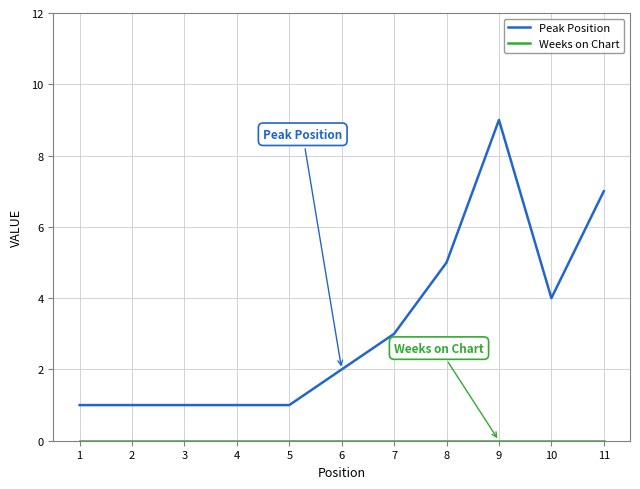

Which series has the widest spread of values?

Peak Position